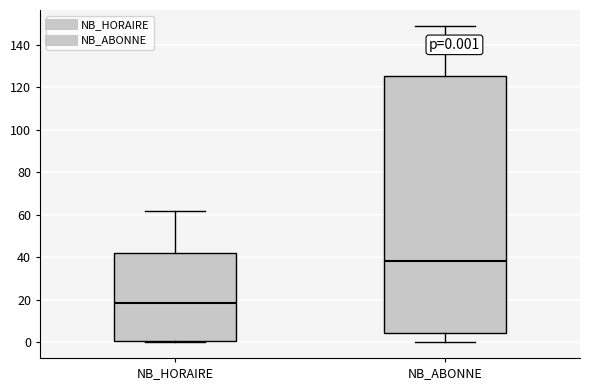

Which box has the highest median line?

NB_ABONNE